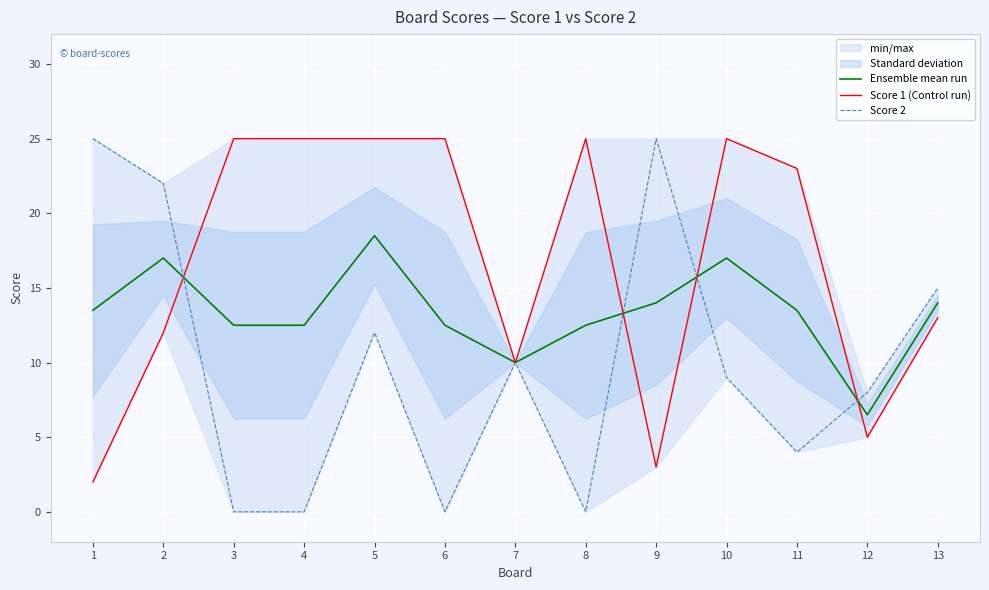

What is the sum of all Ensemble mean run values?

174.0